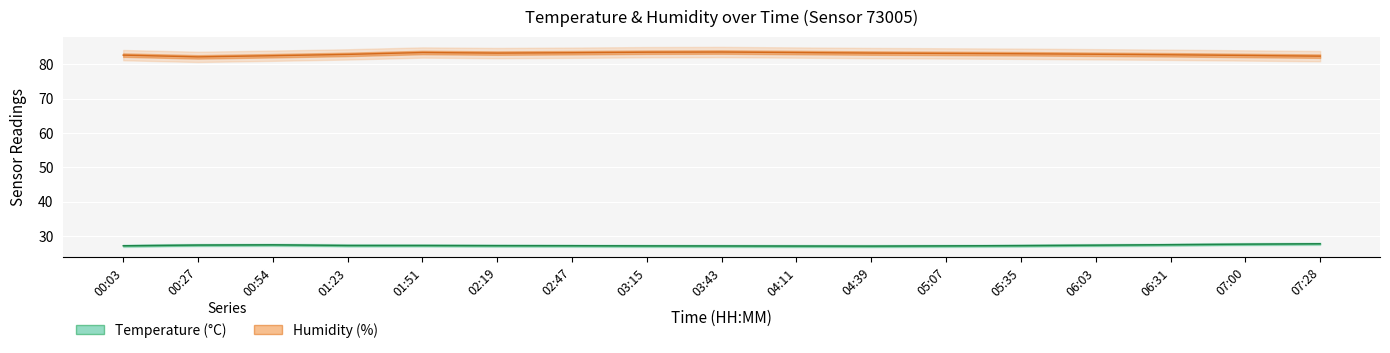

Rank the categories by humidity_line value from highest to lowest.

03:43, 03:15, 01:51, 04:11, 02:47, 04:39, 02:19, 05:07, 05:35, 06:03, 01:23, 06:31, 00:03, 07:00, 00:54, 07:28, 00:27